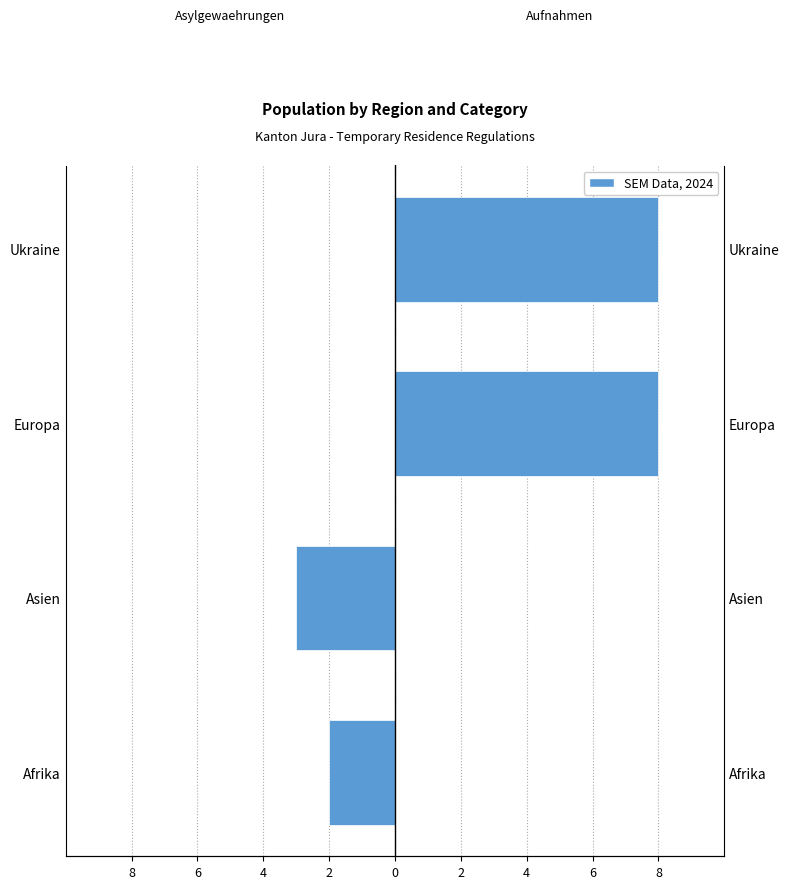

True or false: Vorlaeufige Aufnahmen (Total) has a value of 3 at Europa.

False